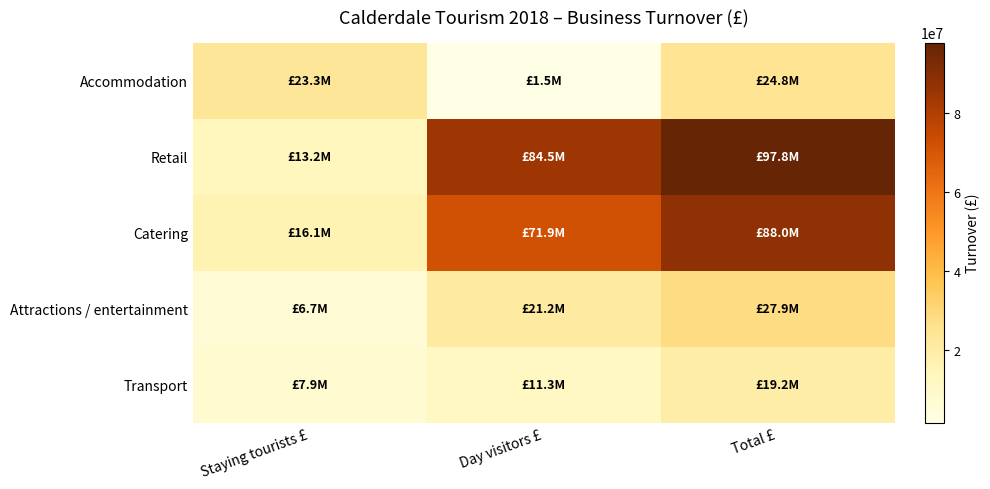

Which series changed the most between Staying tourists £ and Day visitors £?

Retail